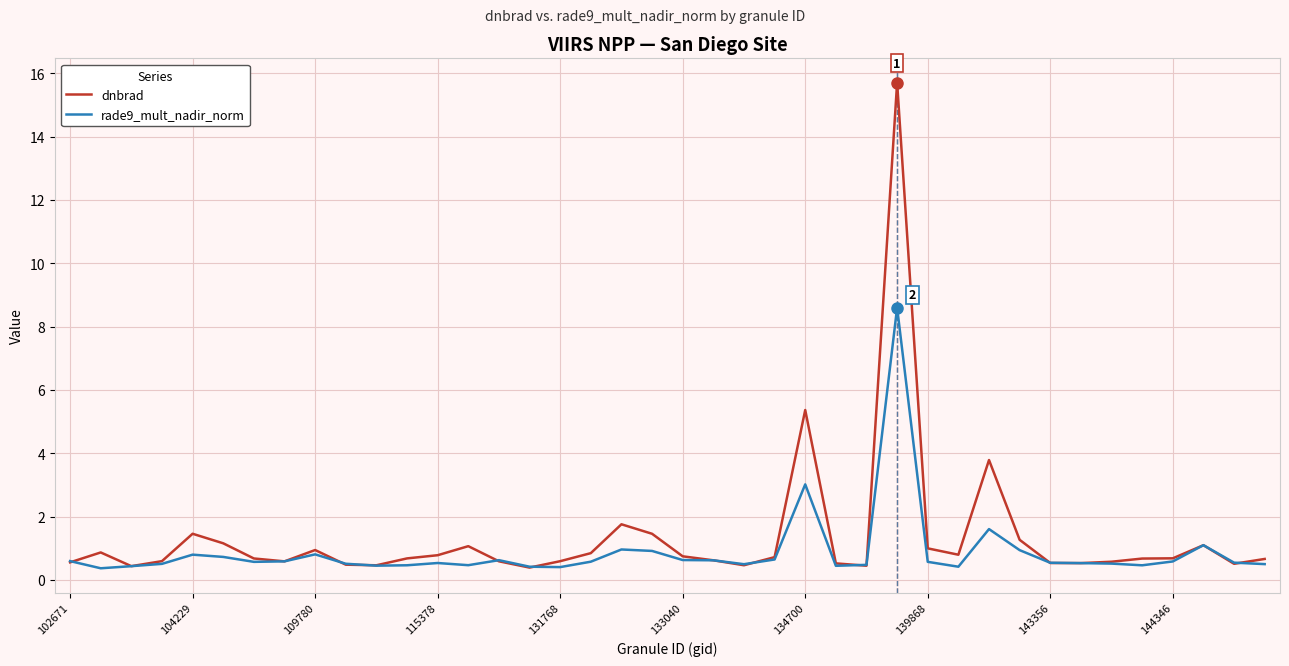

Which series has the largest range (max minus min)?

dnbrad